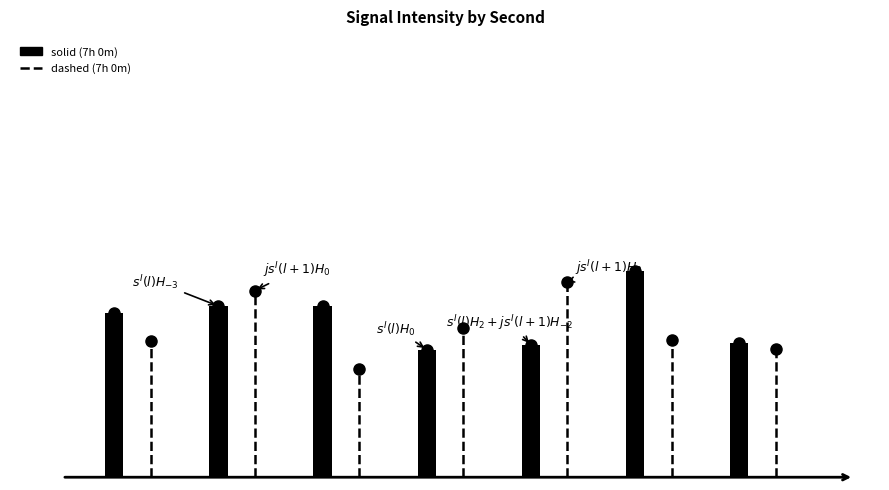

Are the bars horizontal?

No